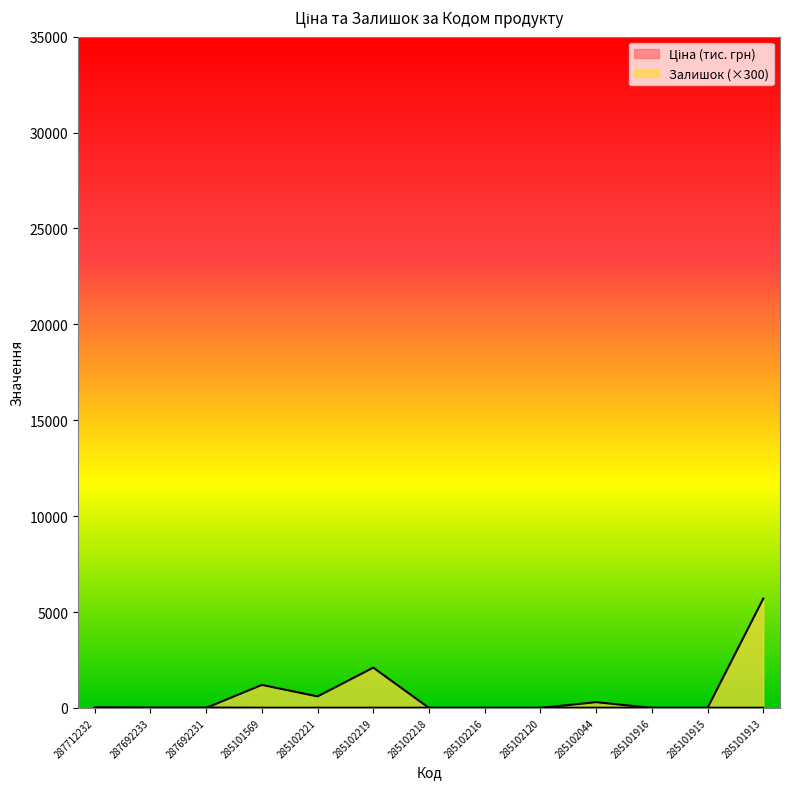

List the labels in order of Залишок value, largest first.

285101913, 285102219, 285101569, 285102221, 285102044, 287712232, 287692233, 287692231, 285102218, 285102216, 285102120, 285101916, 285101915